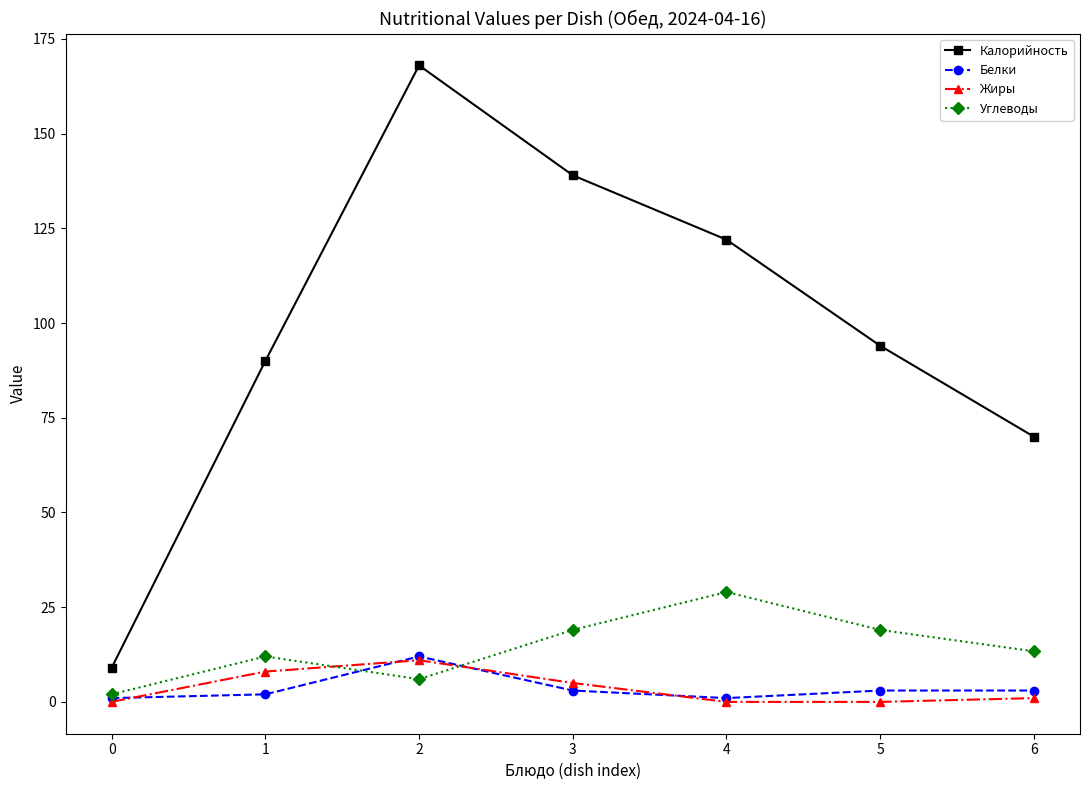

Reading right to left, list all the values displayed in this chart.

Калорийность: 70.0	94.0	122.0	139.0	168.0	90.0	9.0
Белки: 3.0	3.0	1.0	3.0	12.0	2.0	1.0
Жиры: 1.0	0.0	0.0	5.0	11.0	8.0	0.0
Углеводы: 13.4	19.0	29.0	19.0	6.0	12.0	2.0